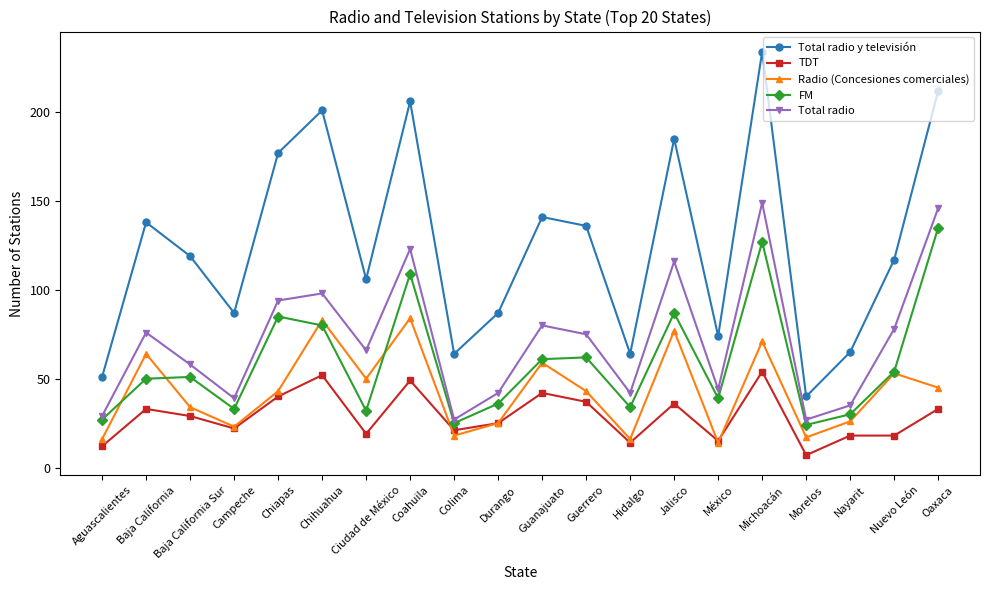

What is the label of the 18th point from the right?

Baja California Sur